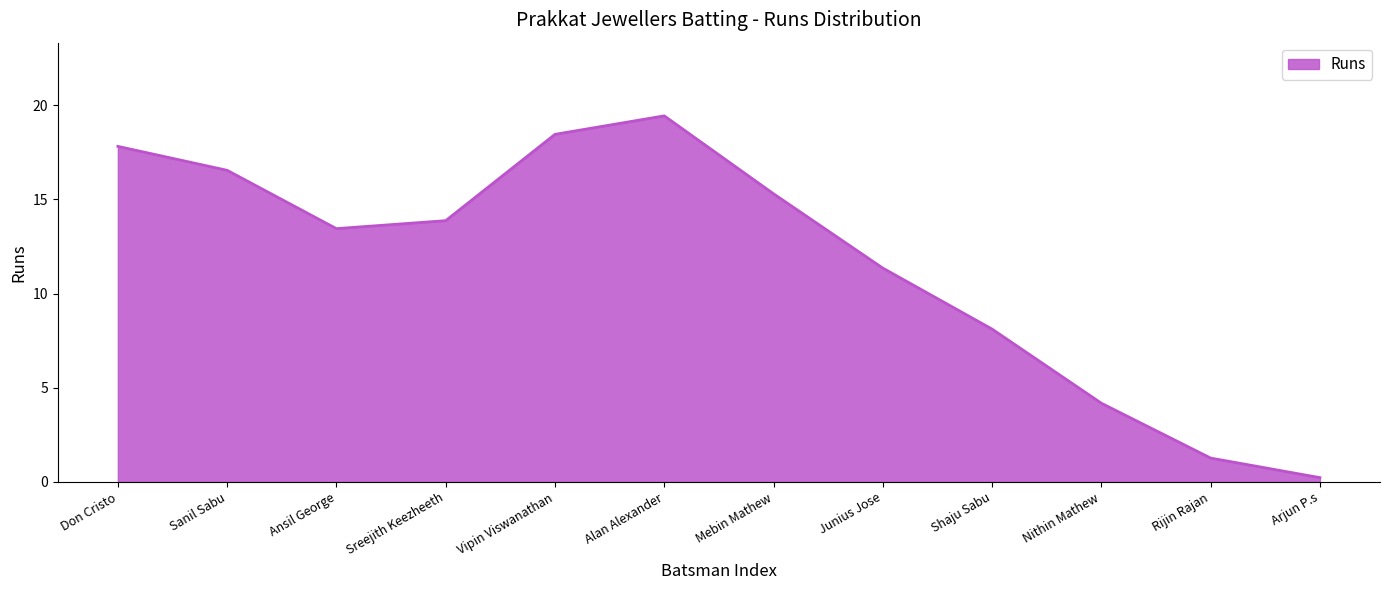

At which label does the data first exceed 13?

Don Cristo